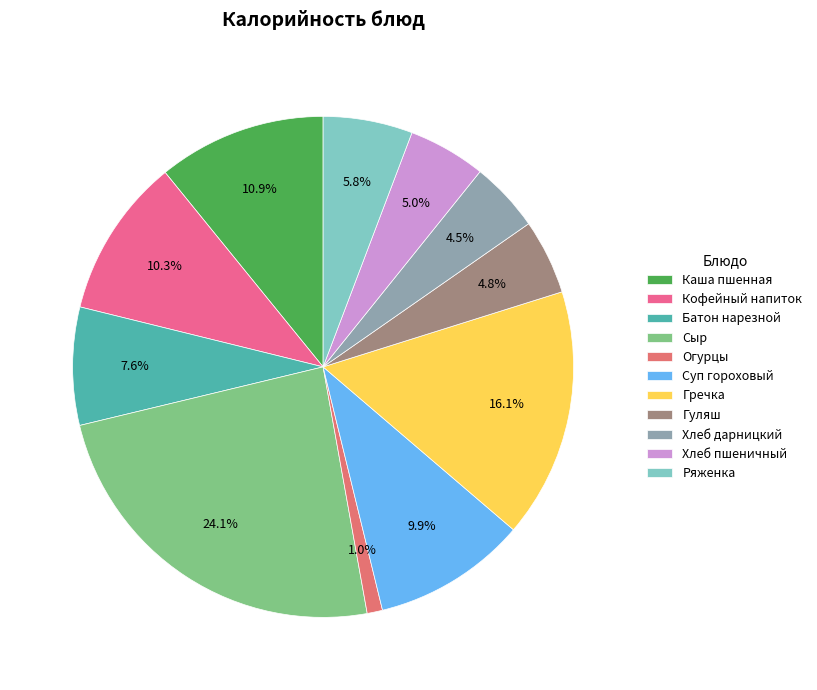

What is the ratio of the value at Каша пшенная to the value at Гречка?

0.7